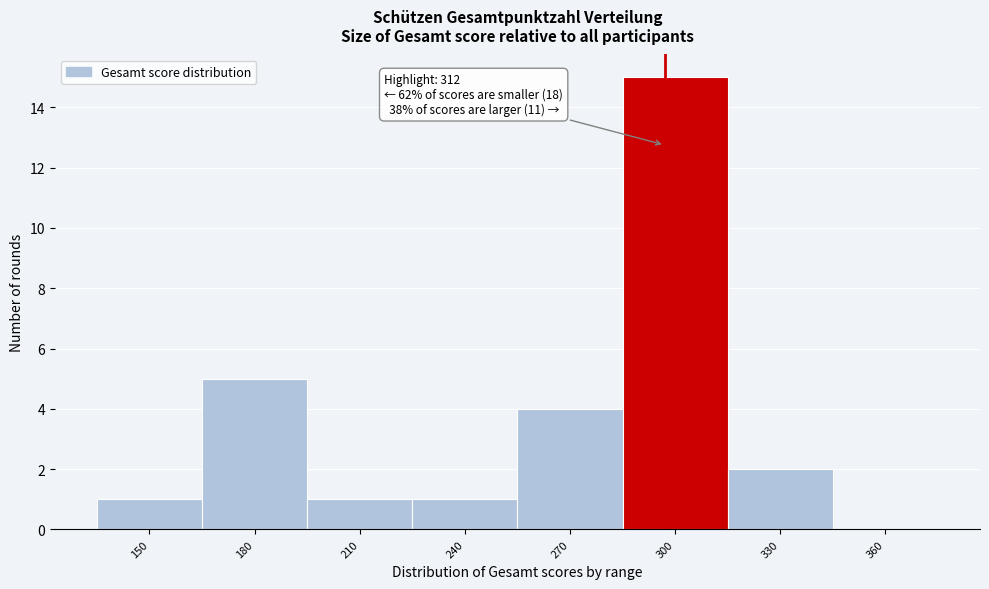

Reading right to left, extract all data points from this chart.

360=0	330=2	300=15	270=4	240=1	210=1	180=5	150=1